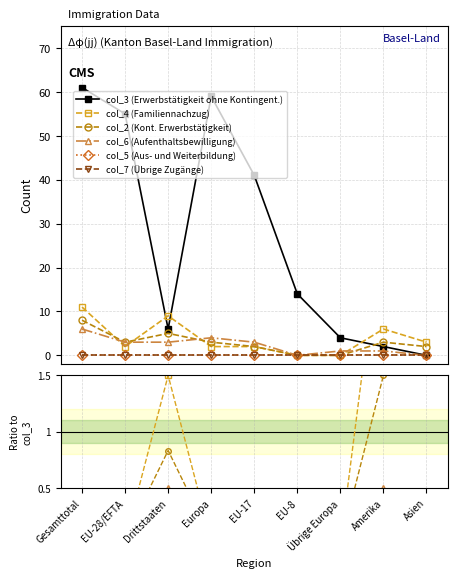

True or false: col_2 (Kont. Erwerbstätigkeit) has more than 0 points higher than both neighbors.

True